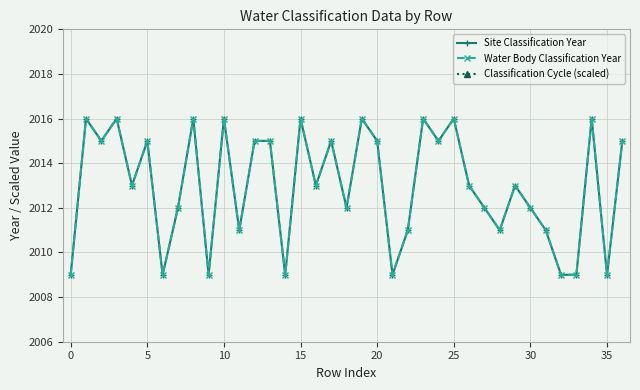

Which series has the widest spread of values?

Classification Cycle (scaled)